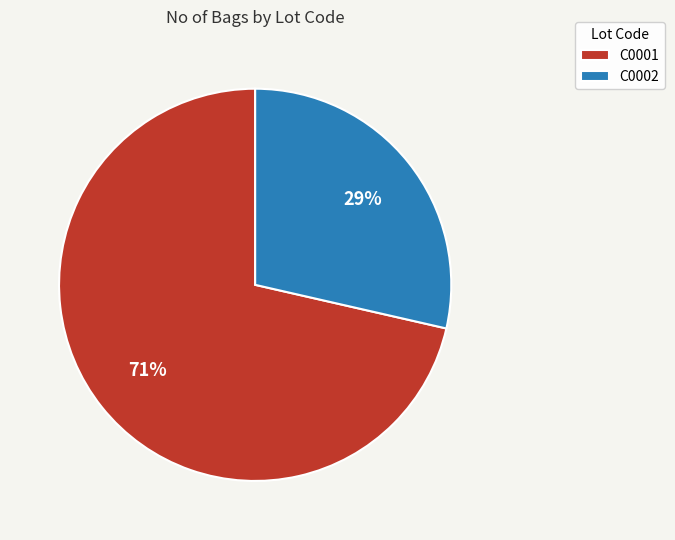

Which slice is the largest?

C0001